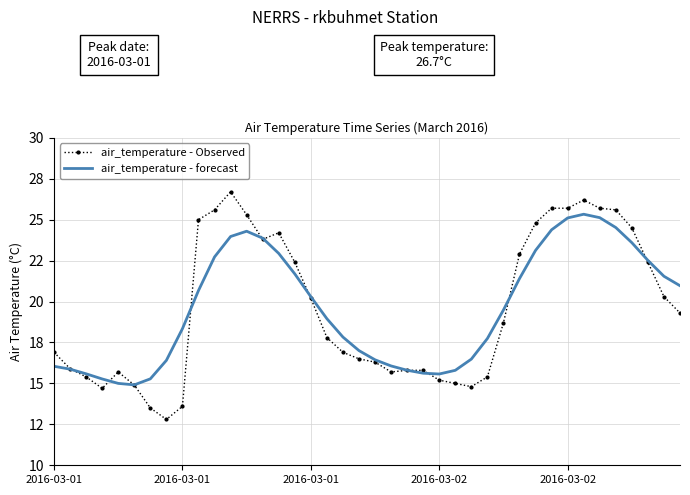

What is the label of the 14th point from the left?

13